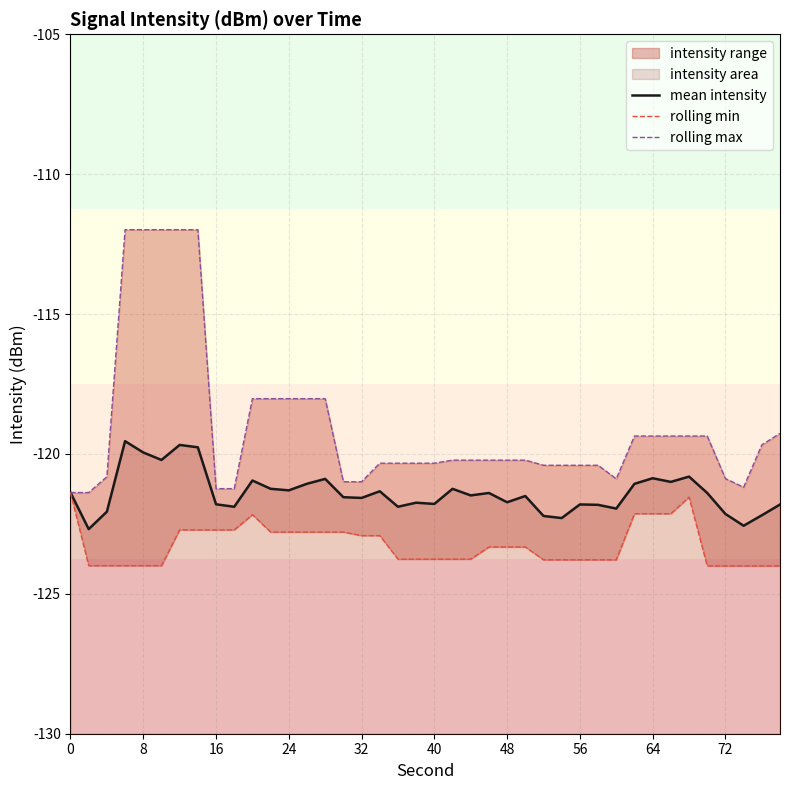

What is the sum of all rolling min values?

-4929.8